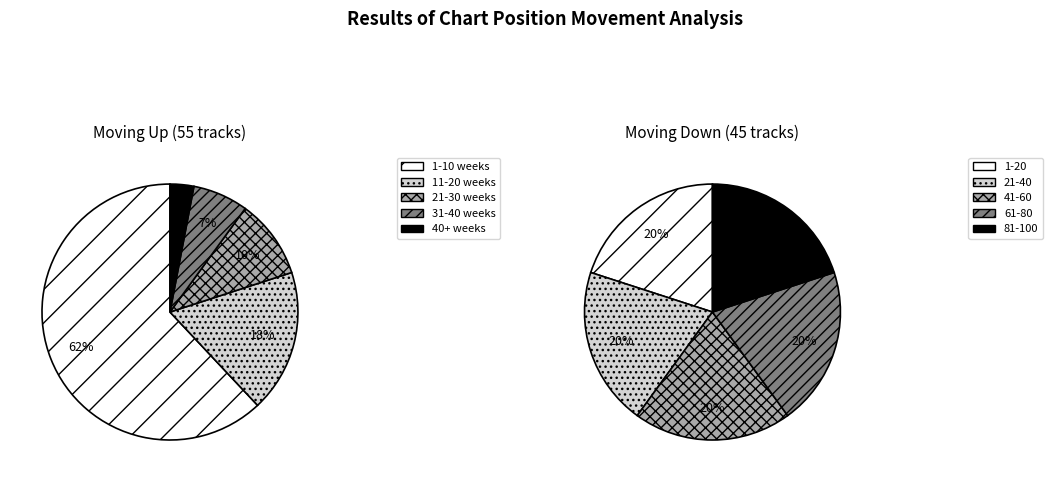

Is it true that down is 45% of the pie?

True